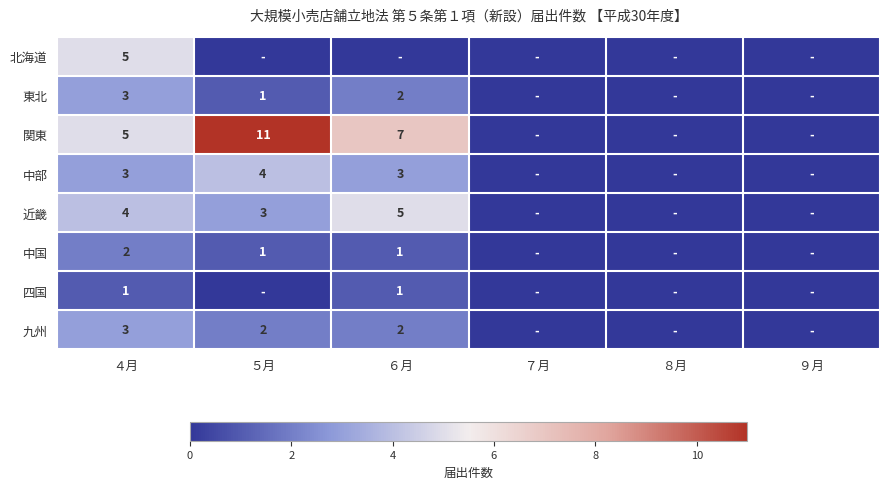

True or false: 九州 has a value of 1 at ４月.

False